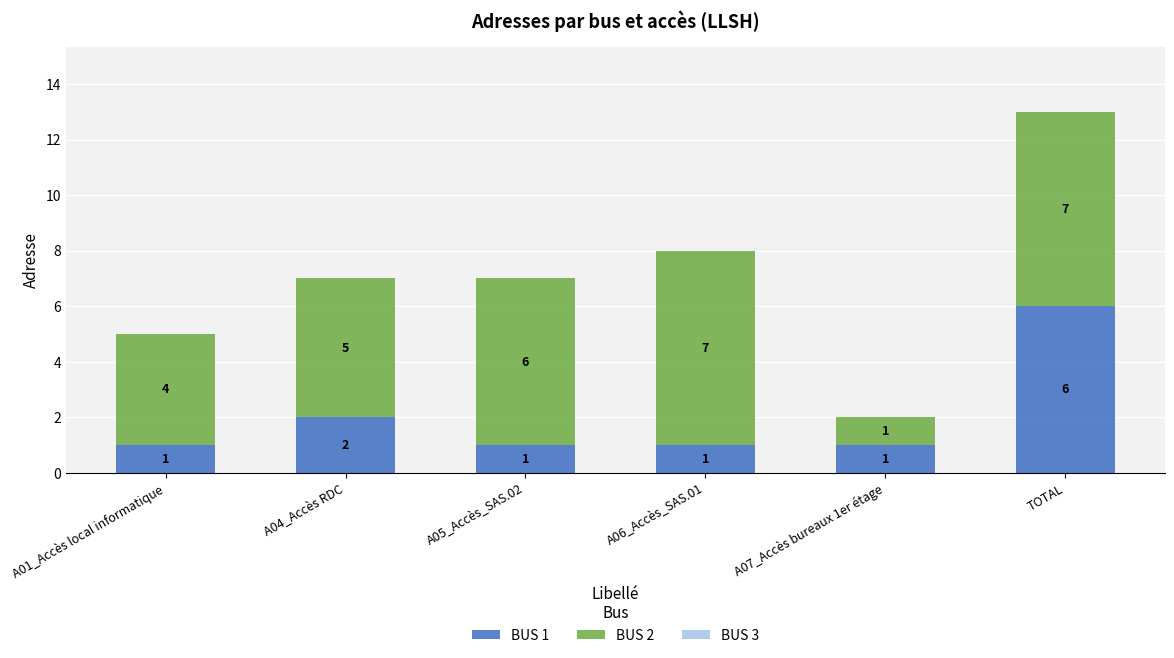

What is the sum of all BUS 1 values?

12